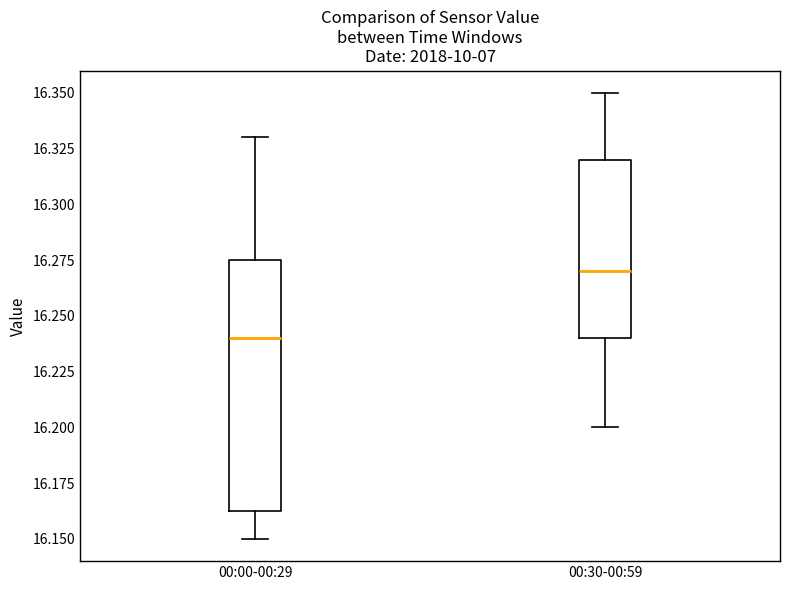

Reading left to right, read every box against the y-axis: the position of its median line, the range the box covers, and the ends of its whiskers. The values are not printed on the chart, so give them approximately, as read against the axis.

00:00-00:29: median 16.240, box 16.165 to 16.275, whiskers 16.150 to 16.330
00:30-00:59: median 16.270, box 16.240 to 16.320, whiskers 16.200 to 16.350